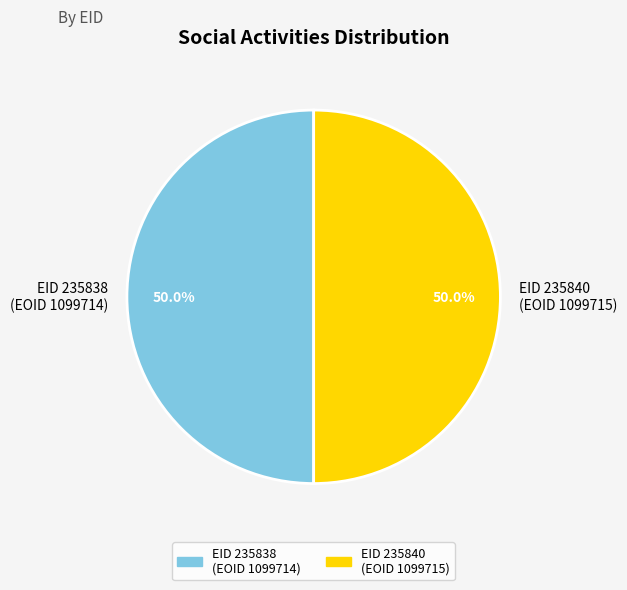

What is the ratio of the value at EID 235838 (EOID 1099714) to the value at EID 235840 (EOID 1099715)?

1.0